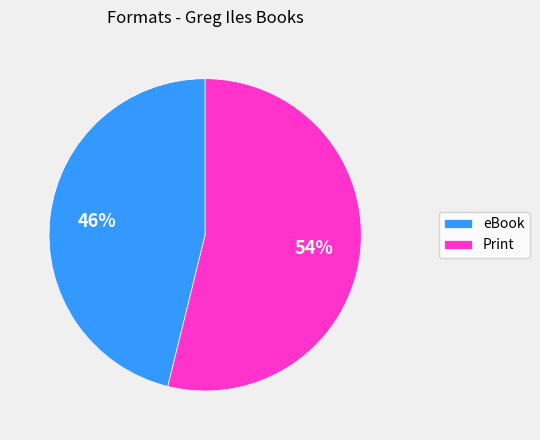

True or false: Print accounts for 54% of the total.

True